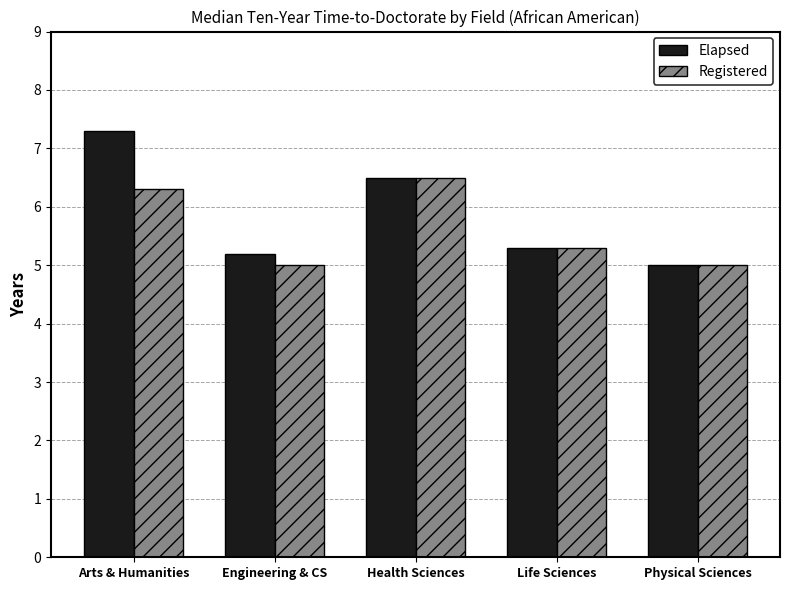

What is the total value across all series at Life Sciences?

10.6